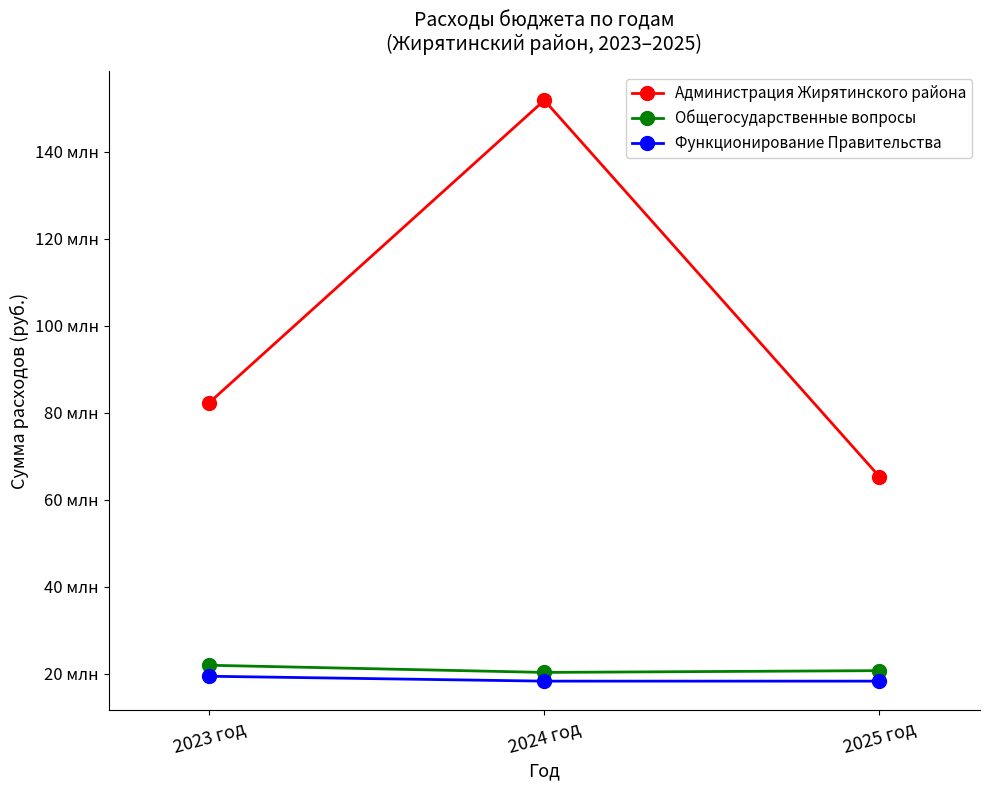

Count the Функционирование Правительства values in the range 18308178 to 19433965.

3